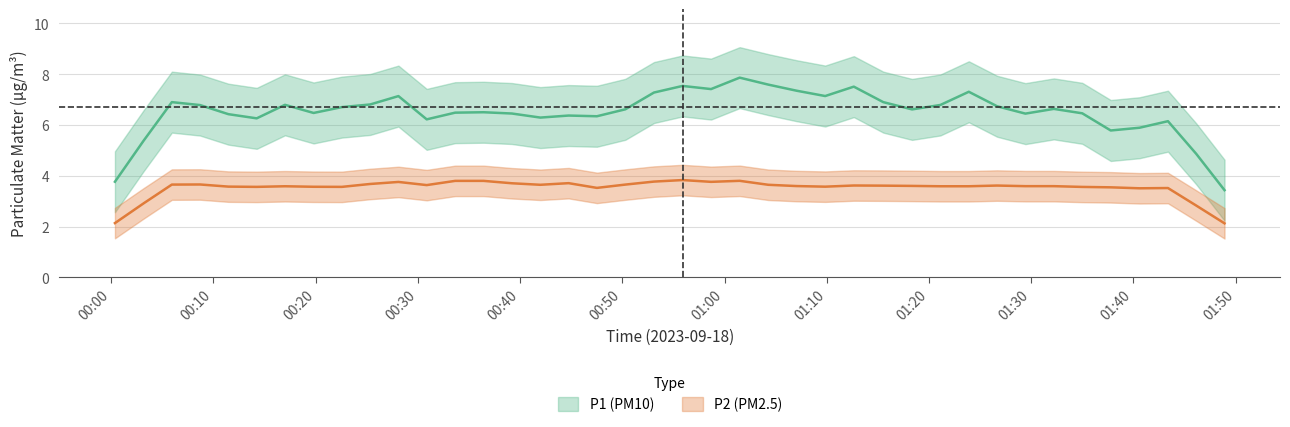

What are all the series names shown in the legend?

P1, P2